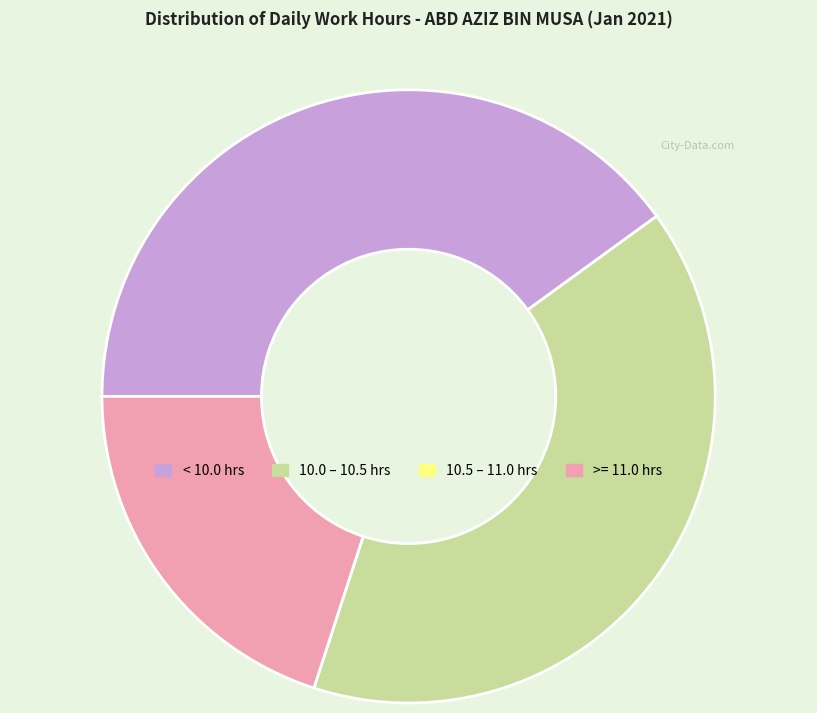

The >= 11.0 hrs slice represents 29% of the pie. True or false?

False